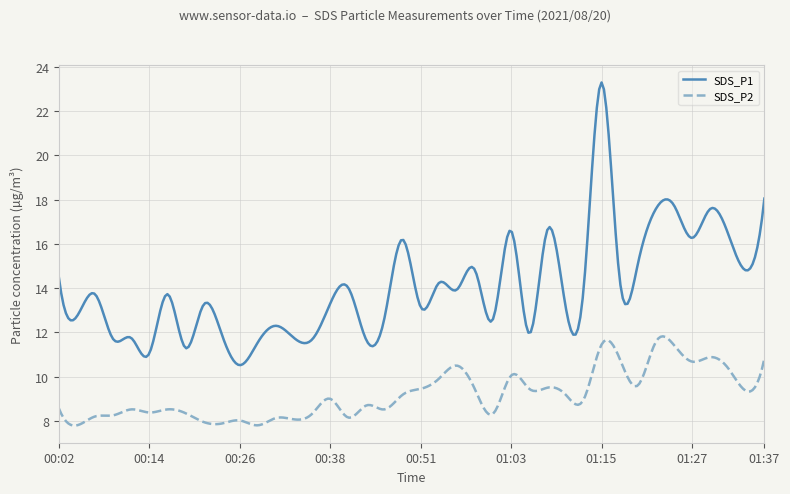

Which series has the largest range (max minus min)?

SDS_P1